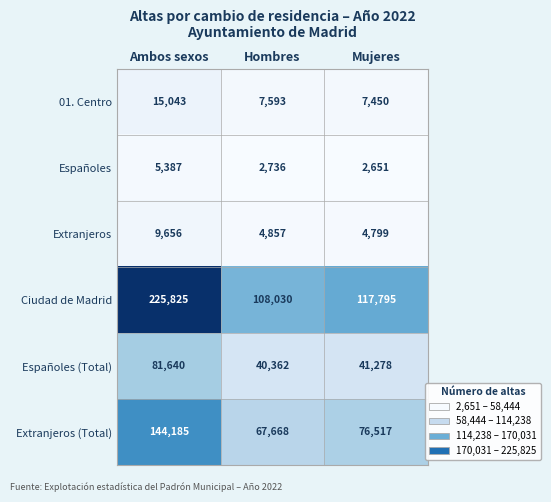

What is the greatest value displayed?

225825